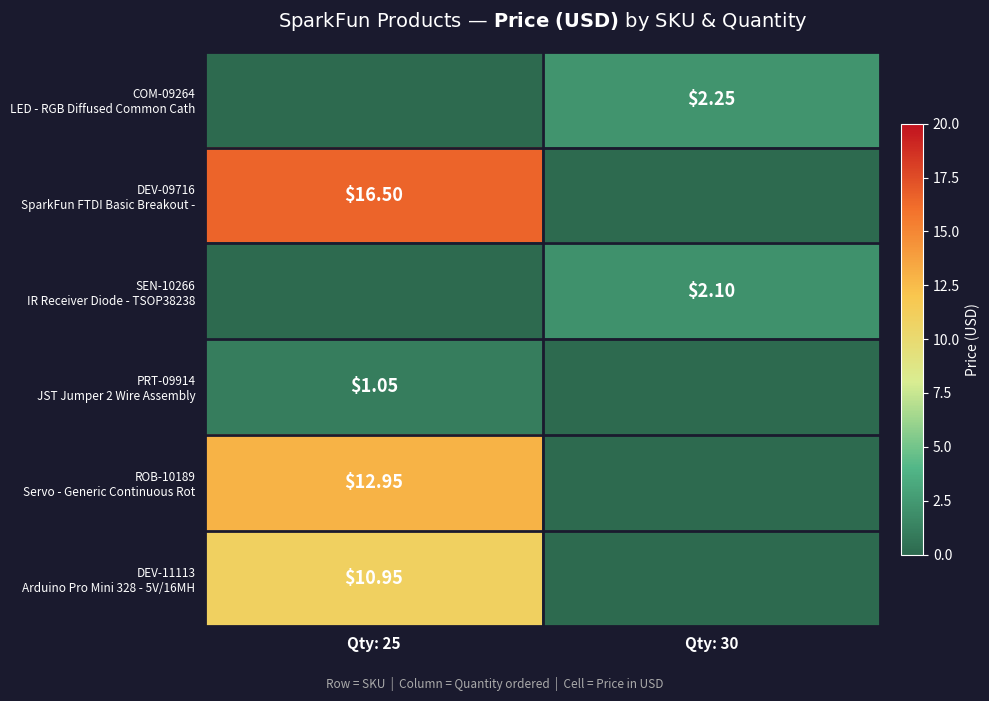

True or false: DEV-09716 SparkFun FTDI Basic Breakout - has a value of 27.0 at Qty: 25.

False